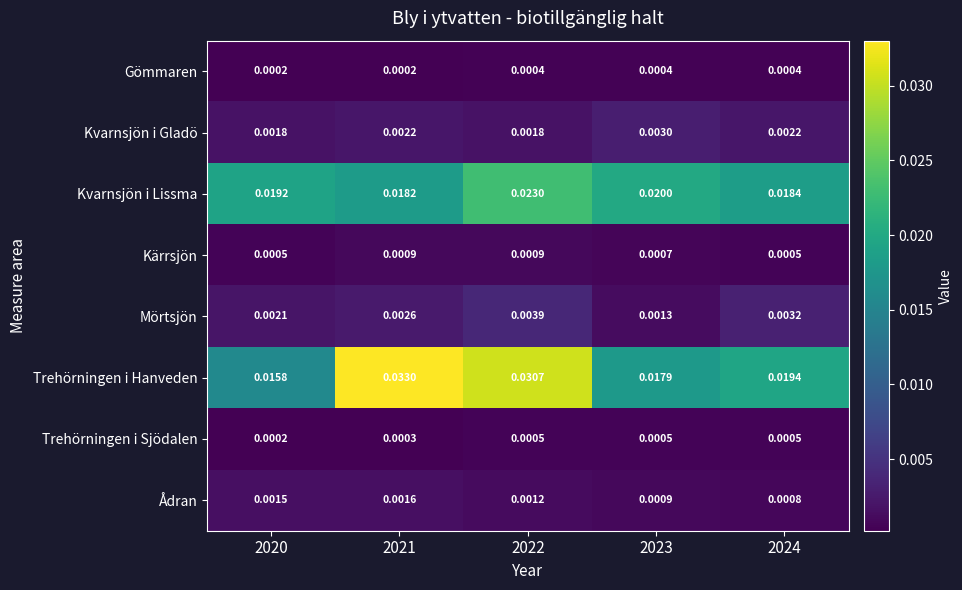

Which series changed the most between 2020 and 2024?

Trehörningen i Hanveden